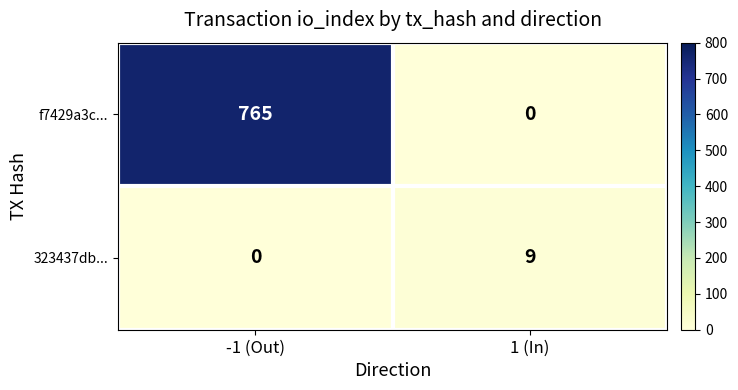

What is the spread (max minus min) of values at -1 (Out)?

765